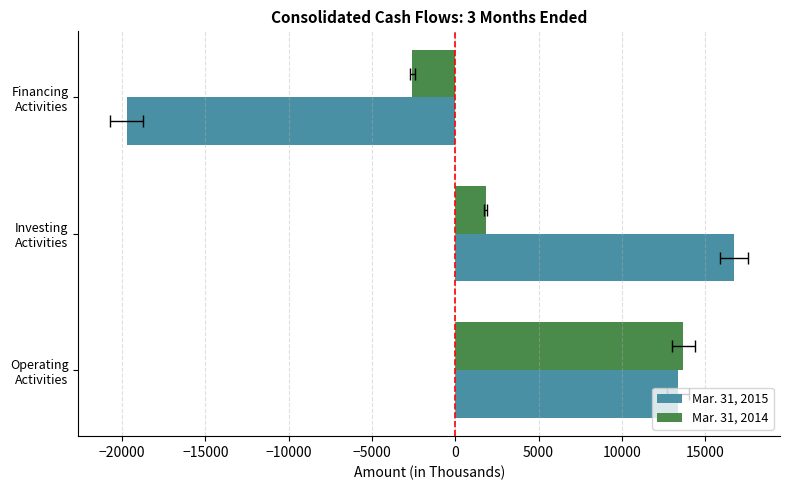

Which series has the largest total across all categories?

Mar. 31, 2014